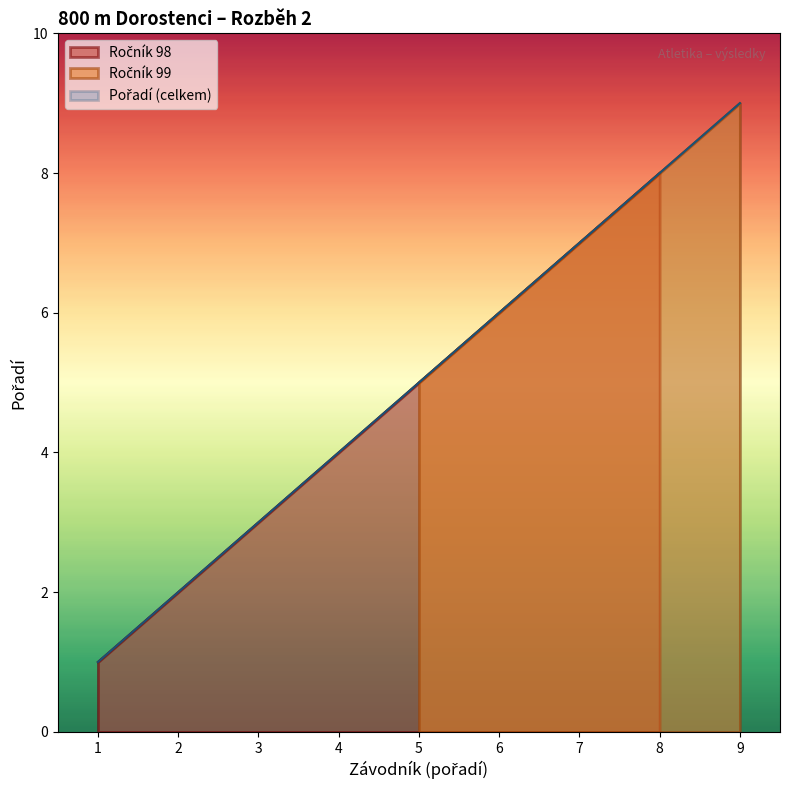

True or false: the data shows 6 at 4.

False